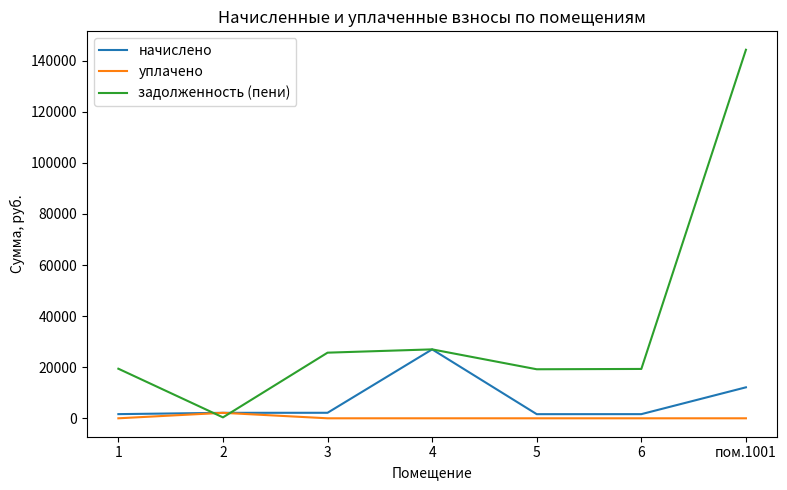

What is the maximum value shown in the chart?

144304.6